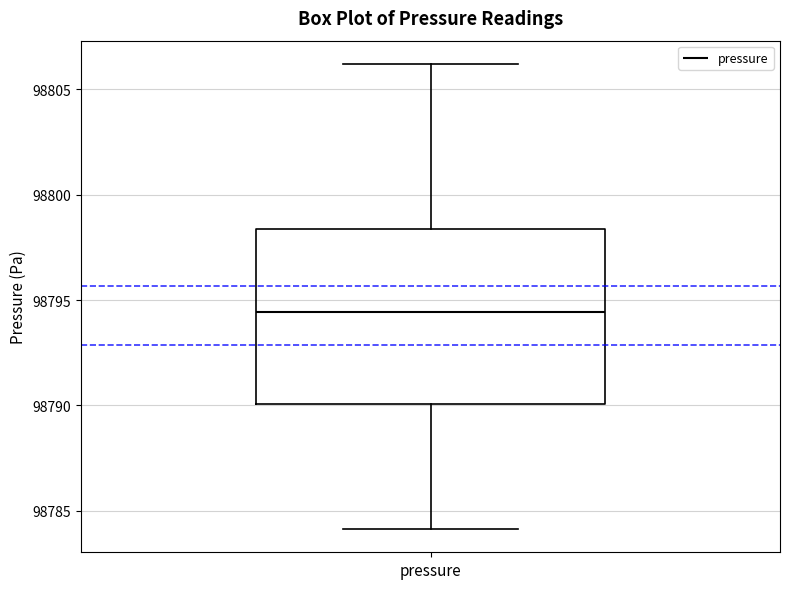

Transcribe this box plot: give where the median line is, the range the box spans, and where the two whiskers end, as read against the y-axis. The values are not printed on the chart, so give them approximately, as read against the axis.

median 98794.5, box 98790.0 to 98798.5, whiskers 98784.0 to 98806.0